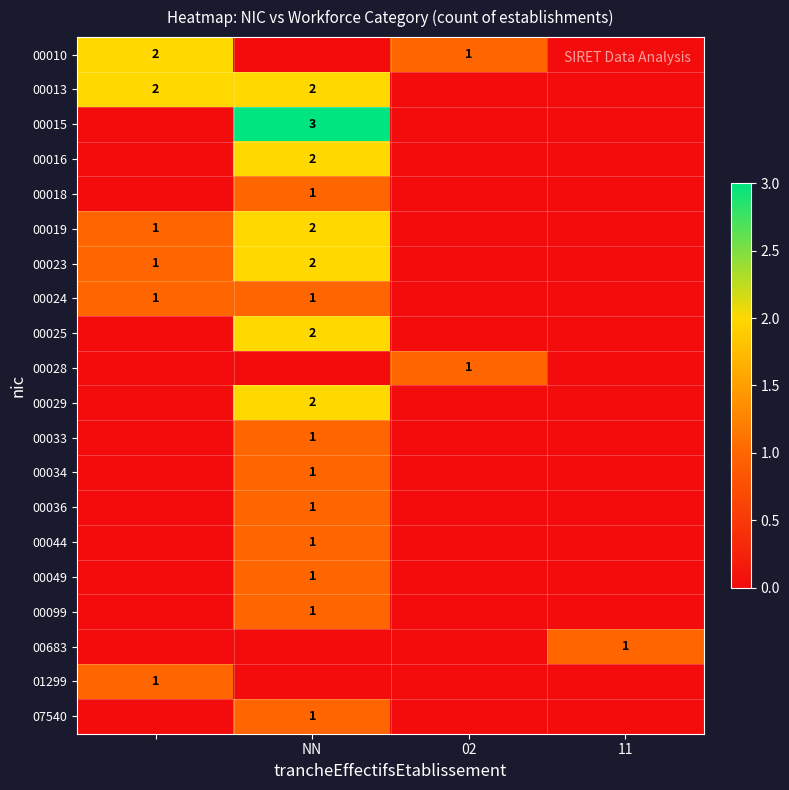

True or false: 00099 has a value of 1 at NN.

True